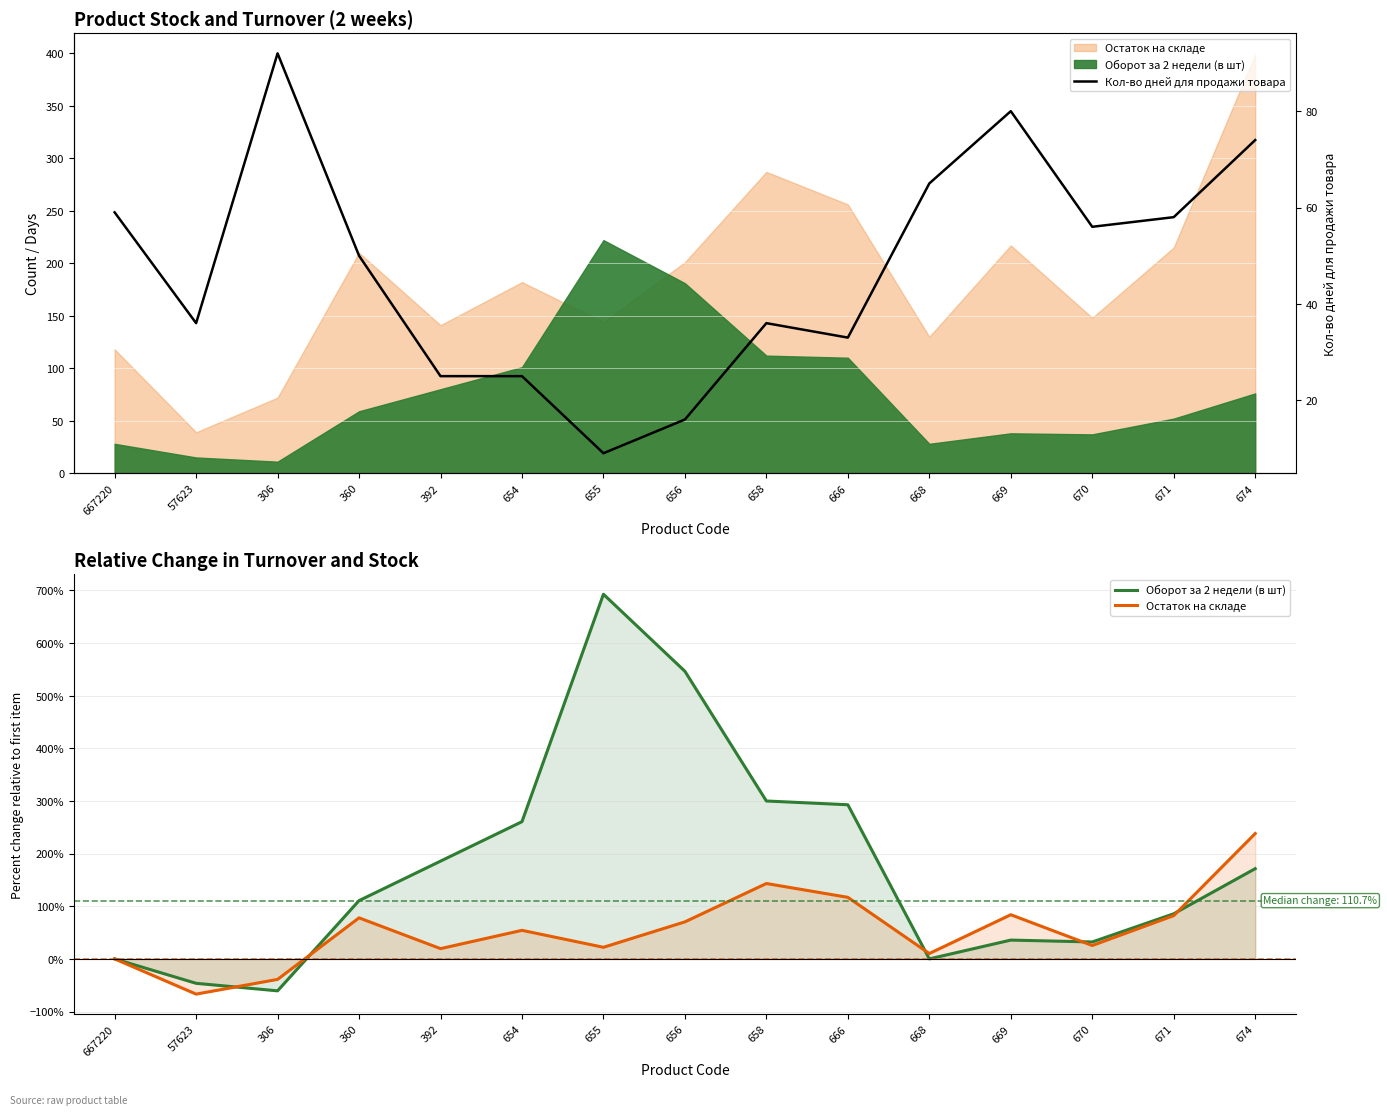

At which label is Кол-во дней для продажи товара closest to 50?

360